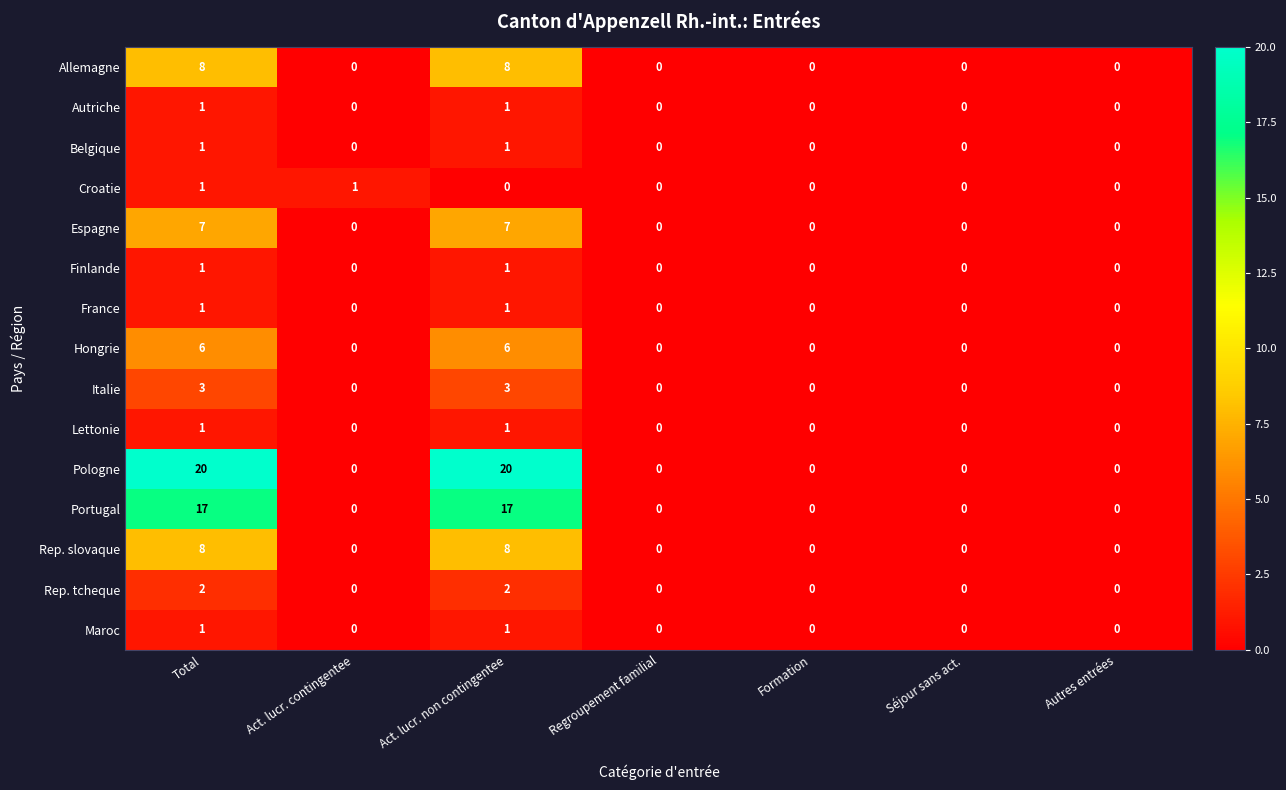

How many Croatie values are between 0 and 1?

7